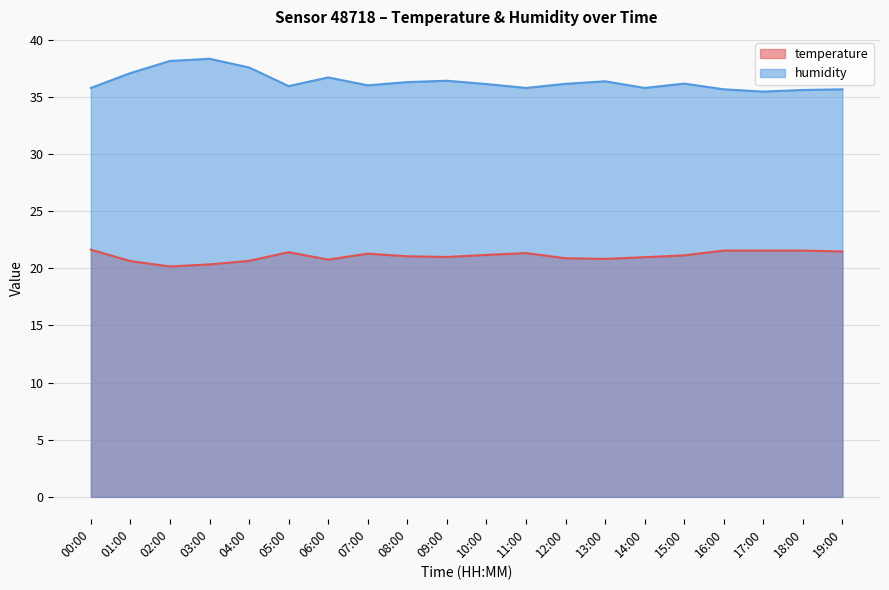

What are all the series names shown in the legend?

temperature, humidity